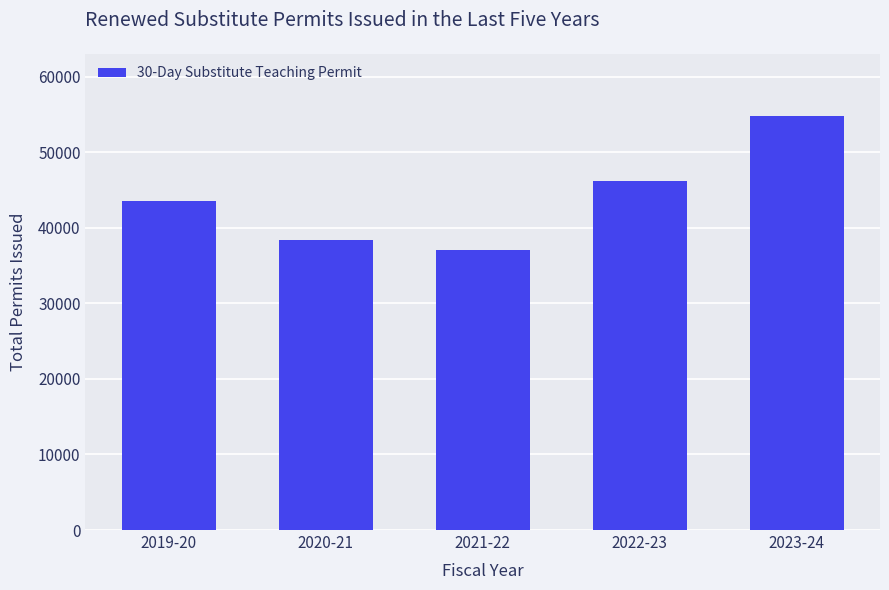

What is the ratio of the value at 2022-23 to the value at 2023-24?

0.8